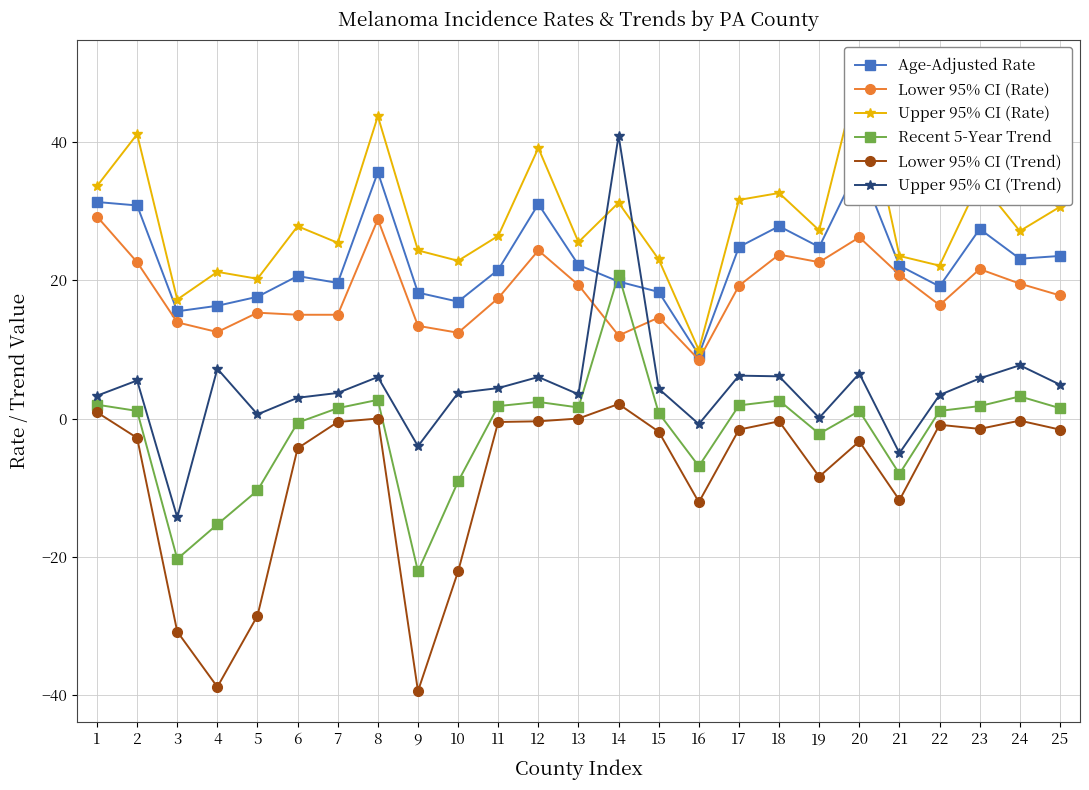

Rank the categories by Upper 95% CI (Rate) value from lowest to highest.

16, 3, 5, 4, 22, 10, 15, 21, 9, 7, 13, 11, 24, 19, 6, 25, 14, 17, 18, 1, 23, 12, 2, 8, 20